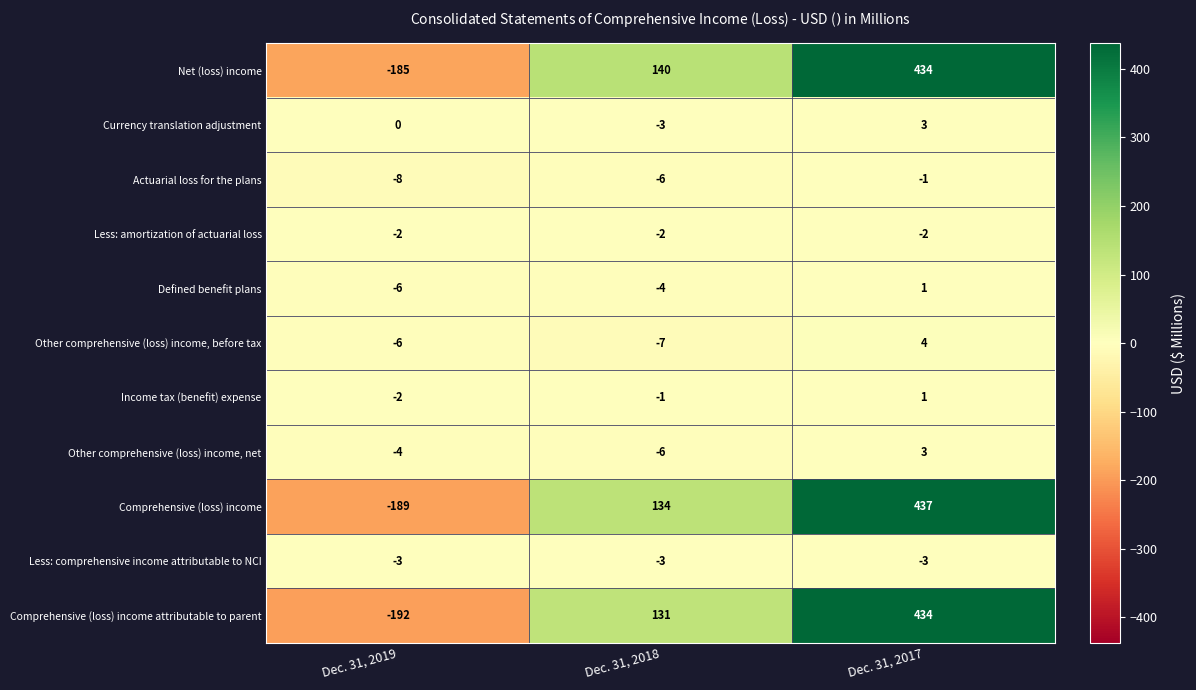

What is the spread (max minus min) of values at Dec. 31, 2017?

440